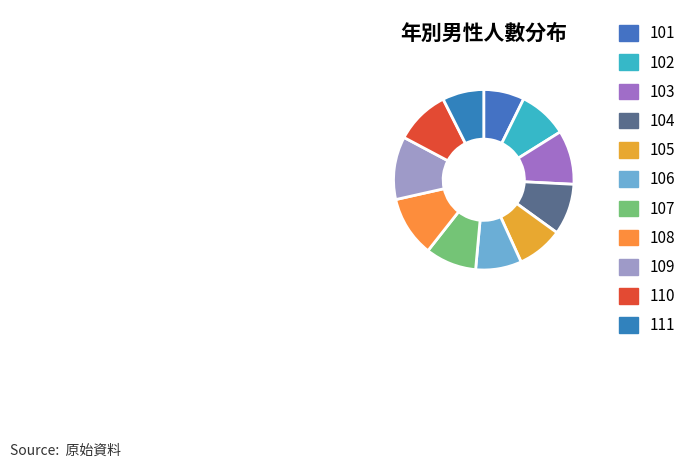

Does 106 represent more than half of the total?

No